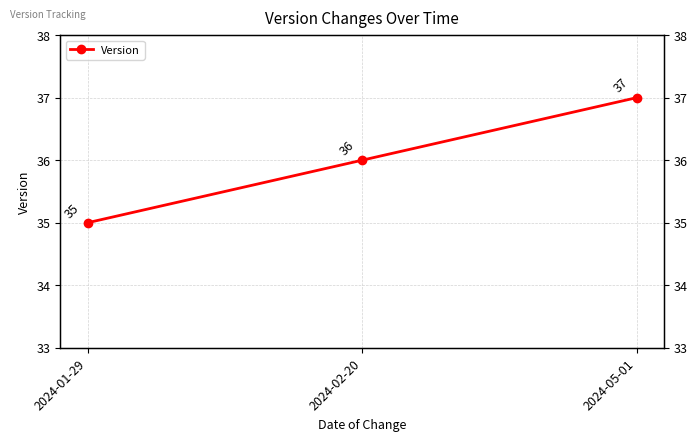

What is the difference between the maximum and minimum values?

2